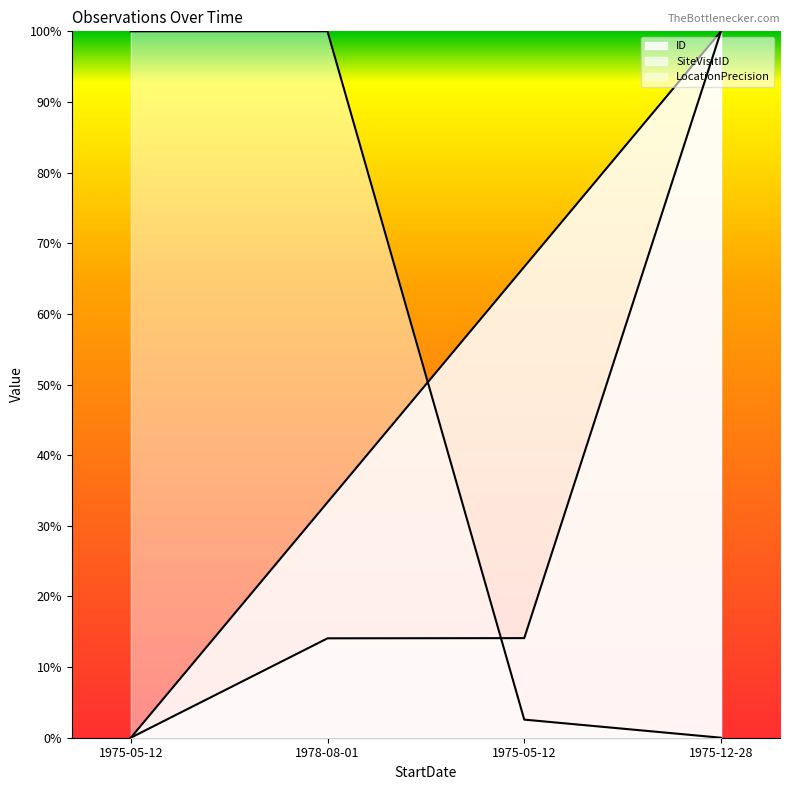

What value does the ID series have at 1975-05-12?

66.7